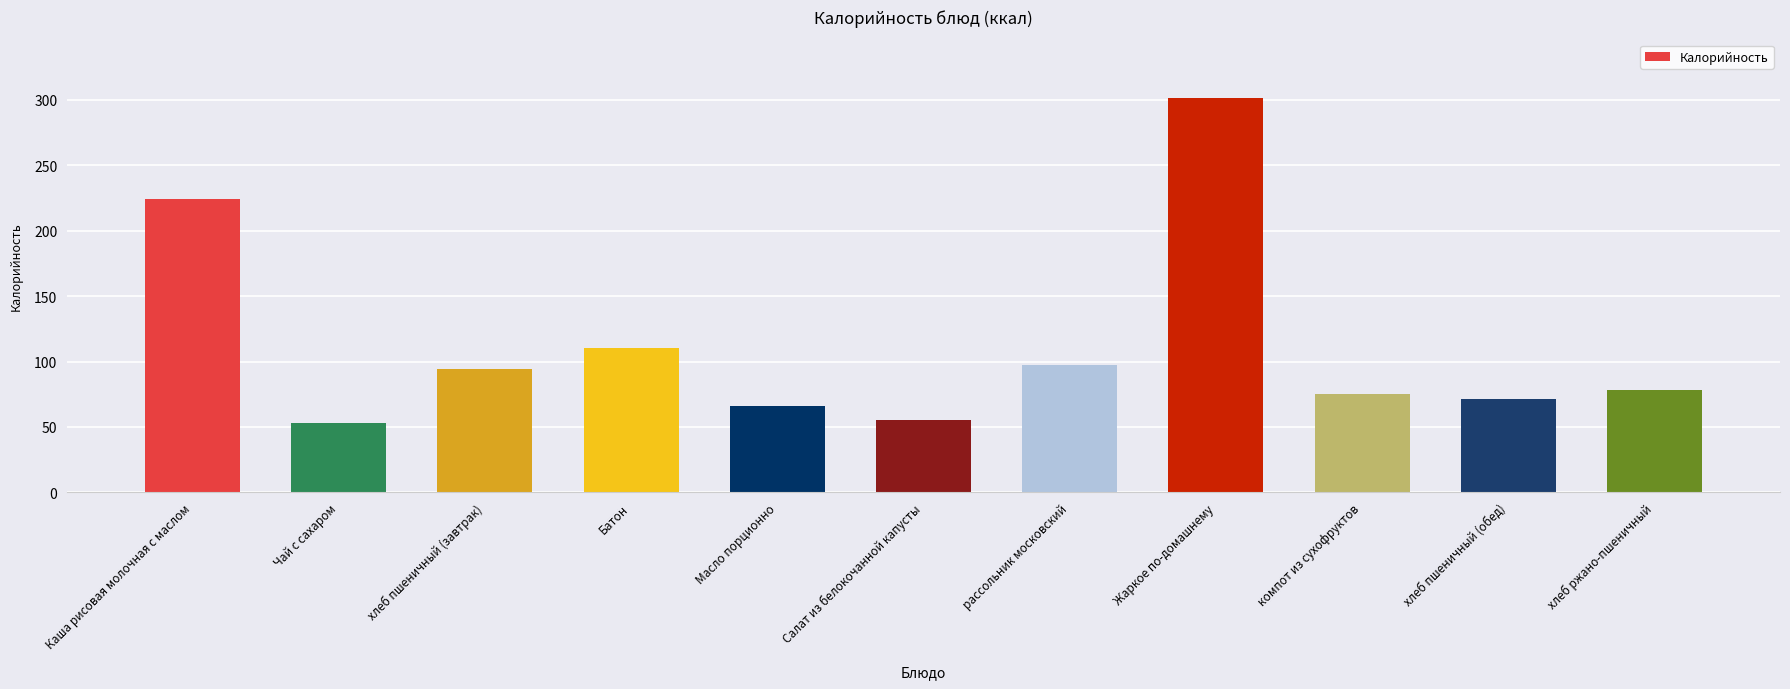

Is it true that the value at Чай с сахаром is 15?

False